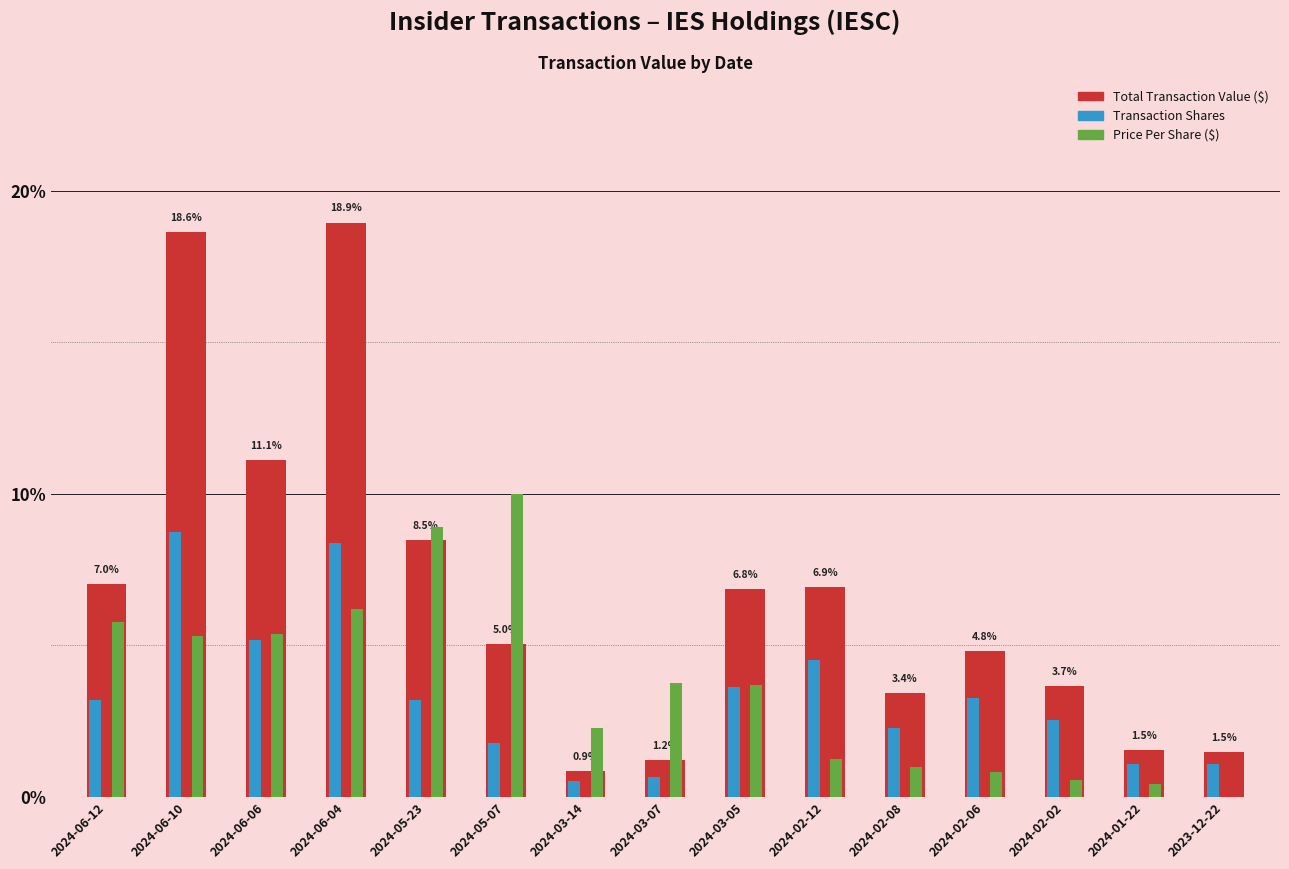

What is the sum of the Price Per Share ($) values at 2024-03-05 and 2024-05-23?

12.6